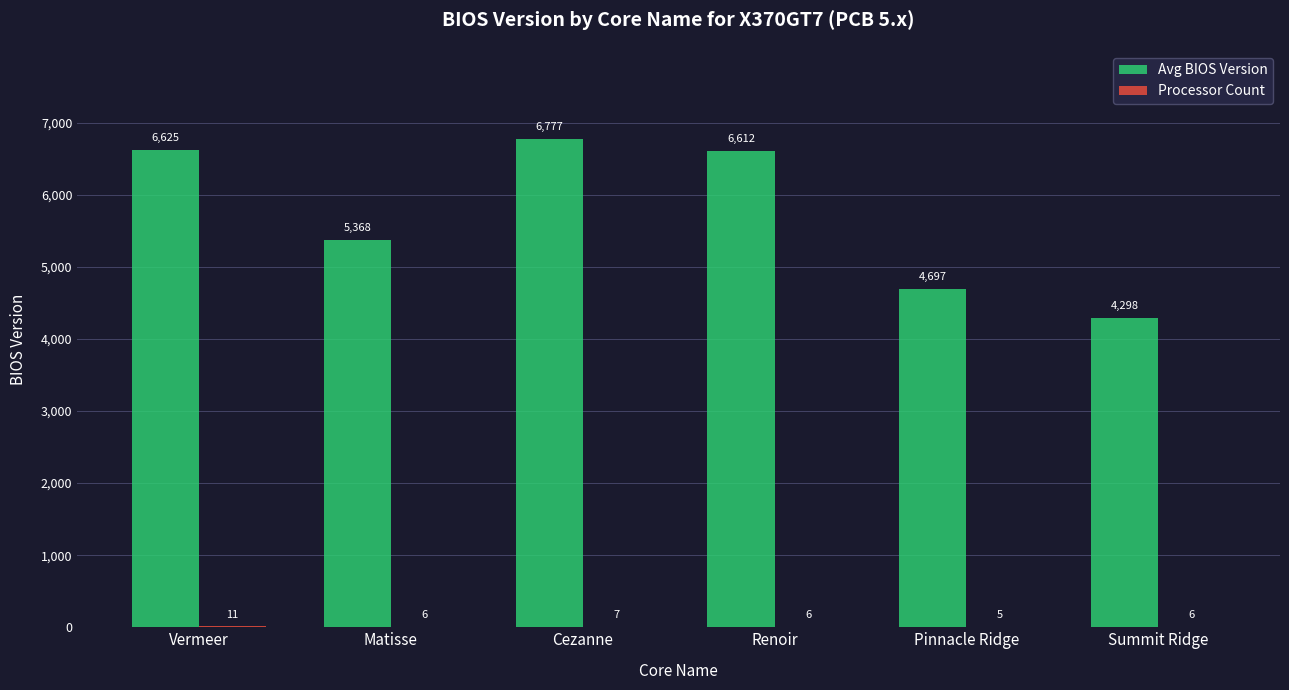

At which label does Avg BIOS Version reach its peak?

Cezanne